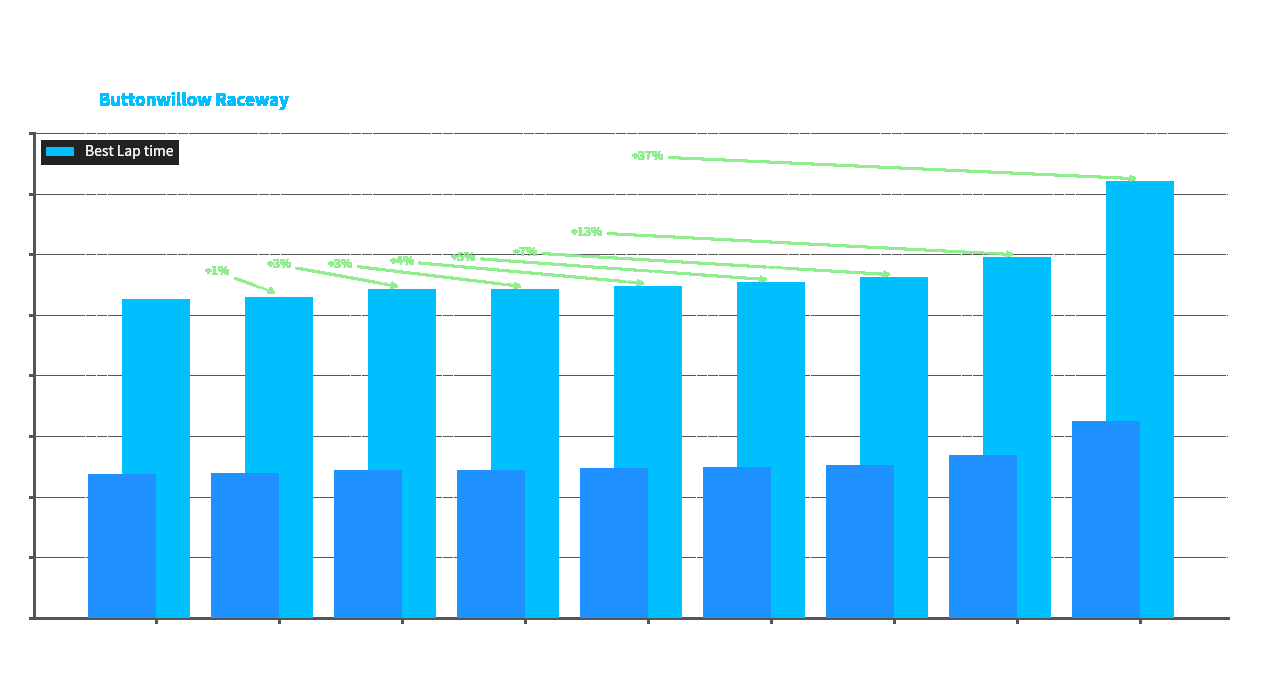

At which label does the data first exceed 54?

Jack McGuire